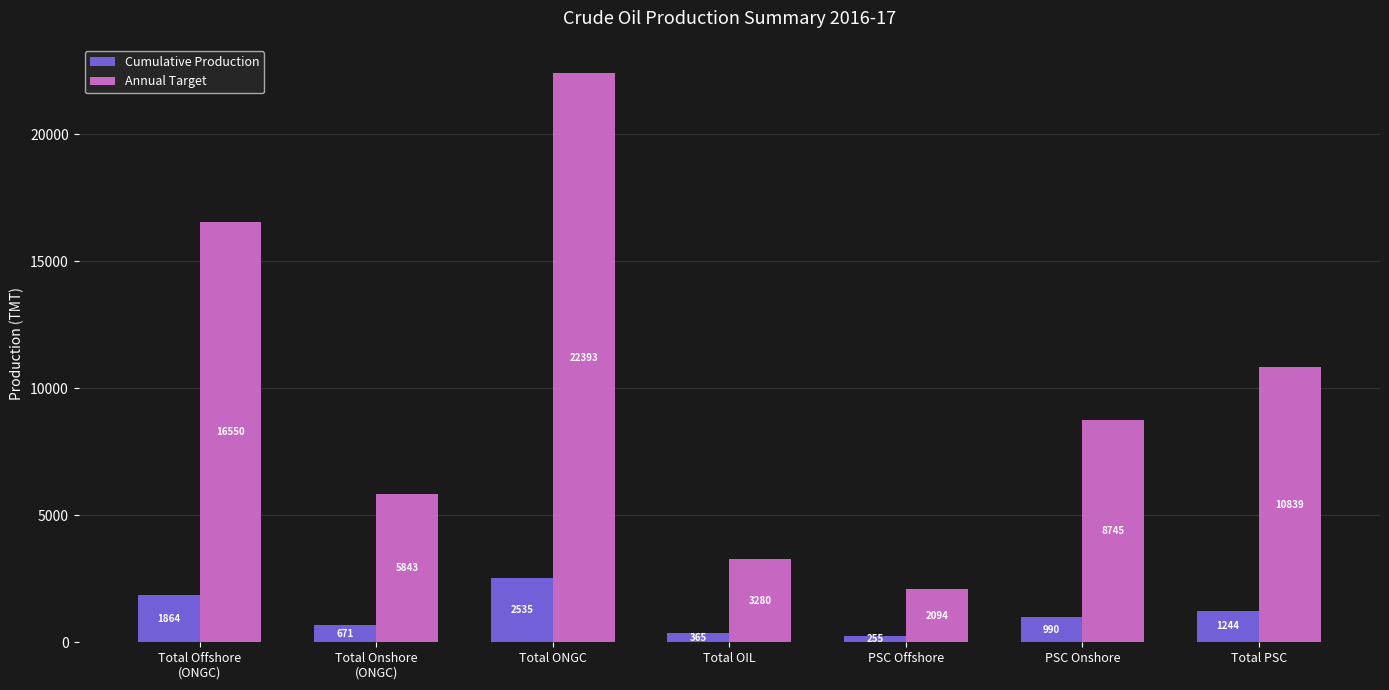

Rank the series by their maximum value, from lowest to highest.

Cumulative Production, Annual Target